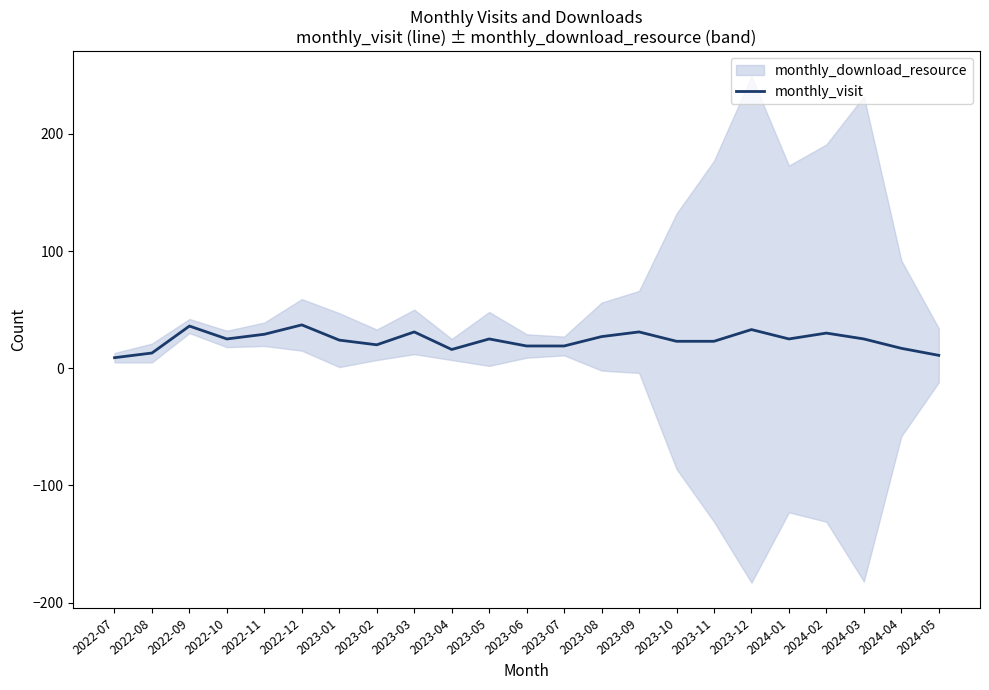

How many interior local valleys (lower than both neighbors) does the data have?

4